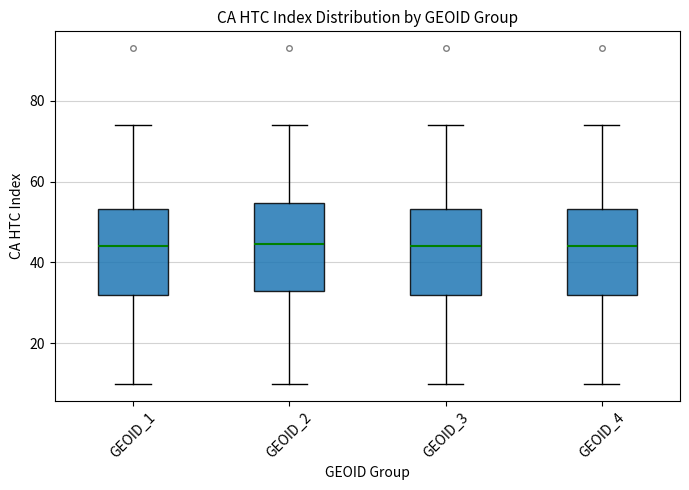

Reading left to right, read every box against the y-axis: the position of its median line, the range the box covers, and the ends of its whiskers. The values are not printed on the chart, so give them approximately, as read against the axis.

GEOID_1: median 44, box 32 to 54, whiskers 10 to 74
GEOID_2: median 44, box 34 to 54, whiskers 10 to 74
GEOID_3: median 44, box 32 to 54, whiskers 10 to 74
GEOID_4: median 44, box 32 to 54, whiskers 10 to 74